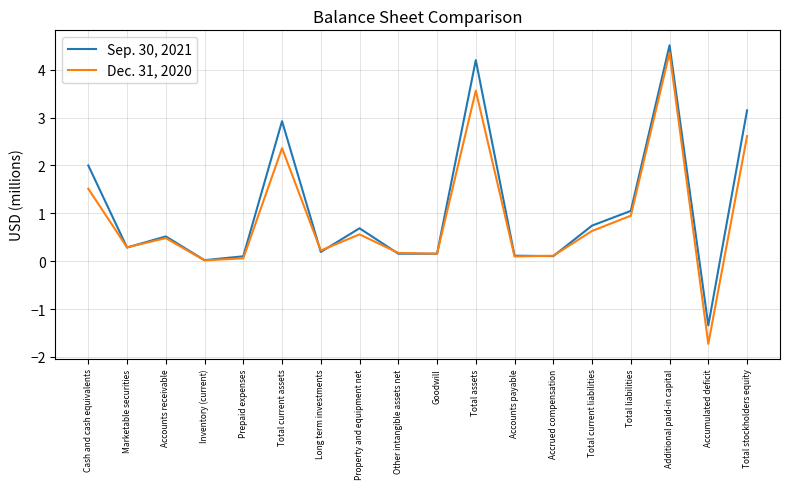

What is the highest value of the Sep. 30, 2021 series?

4.5